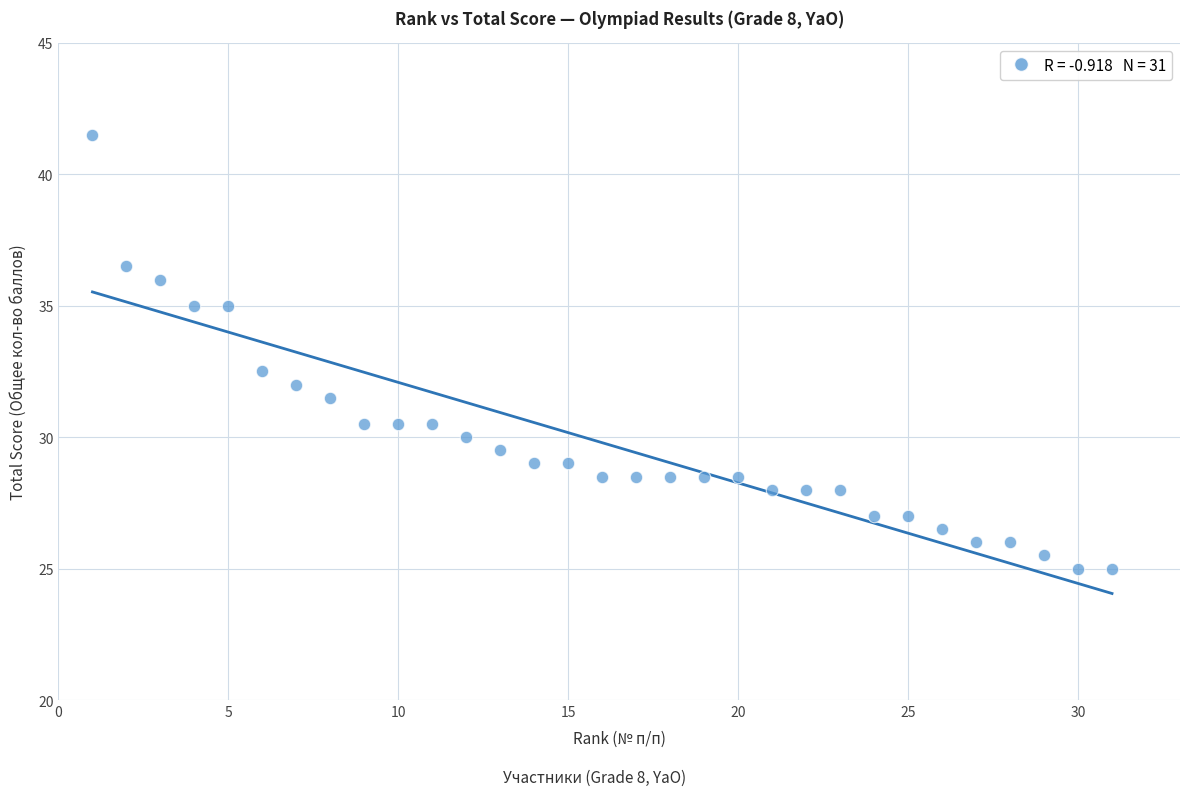

What is the range of X values (max minus min)?

30.0